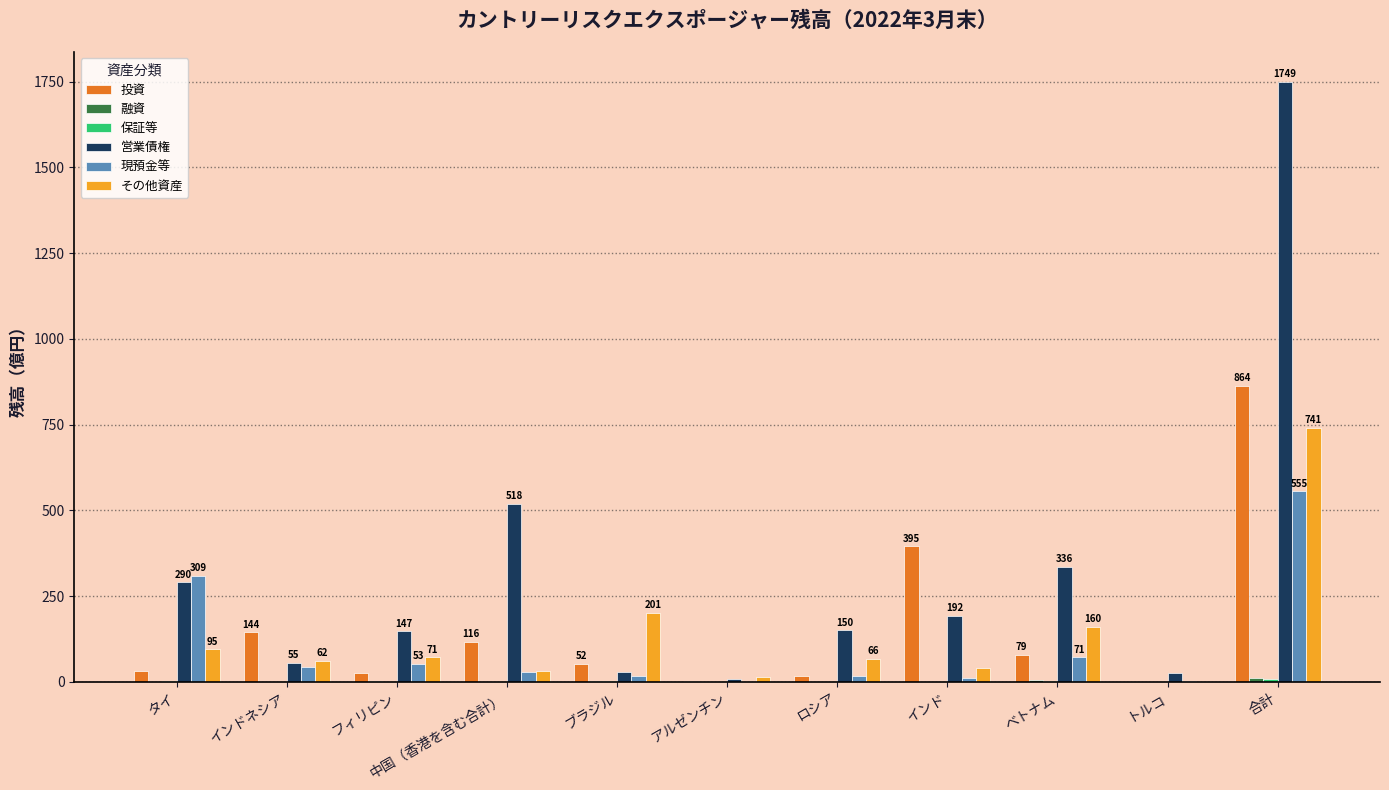

True or false: 投資 has a value of 79 at ベトナム.

True